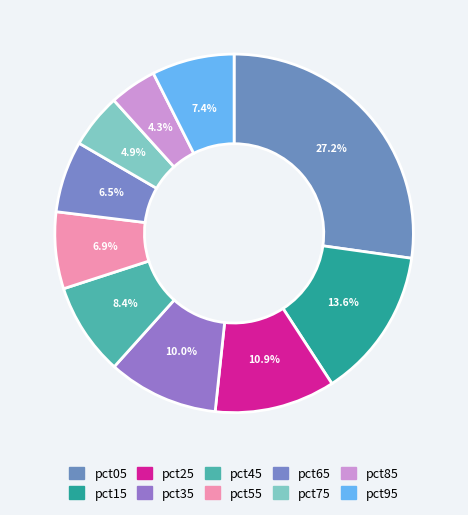

Which category has the smallest portion of the pie?

pct85